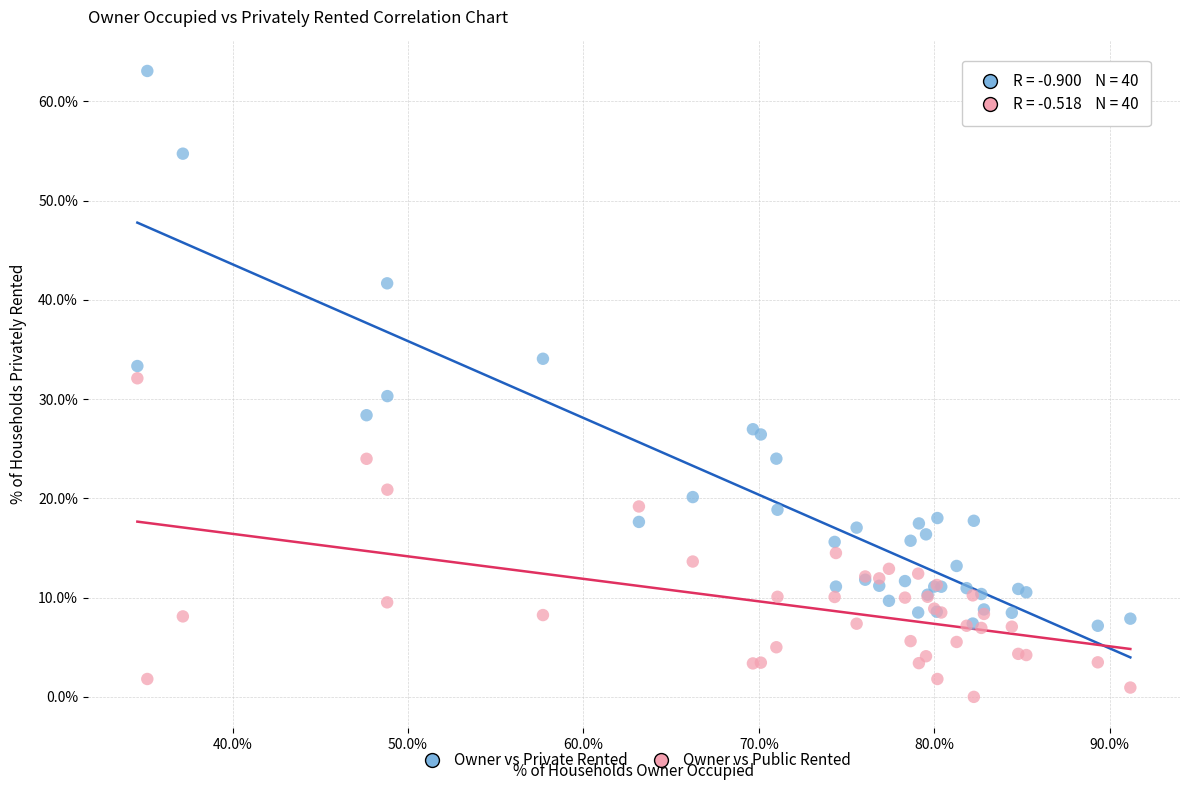

In the Owner vs Private Rented series, what Y value is closest to 35?

34.1